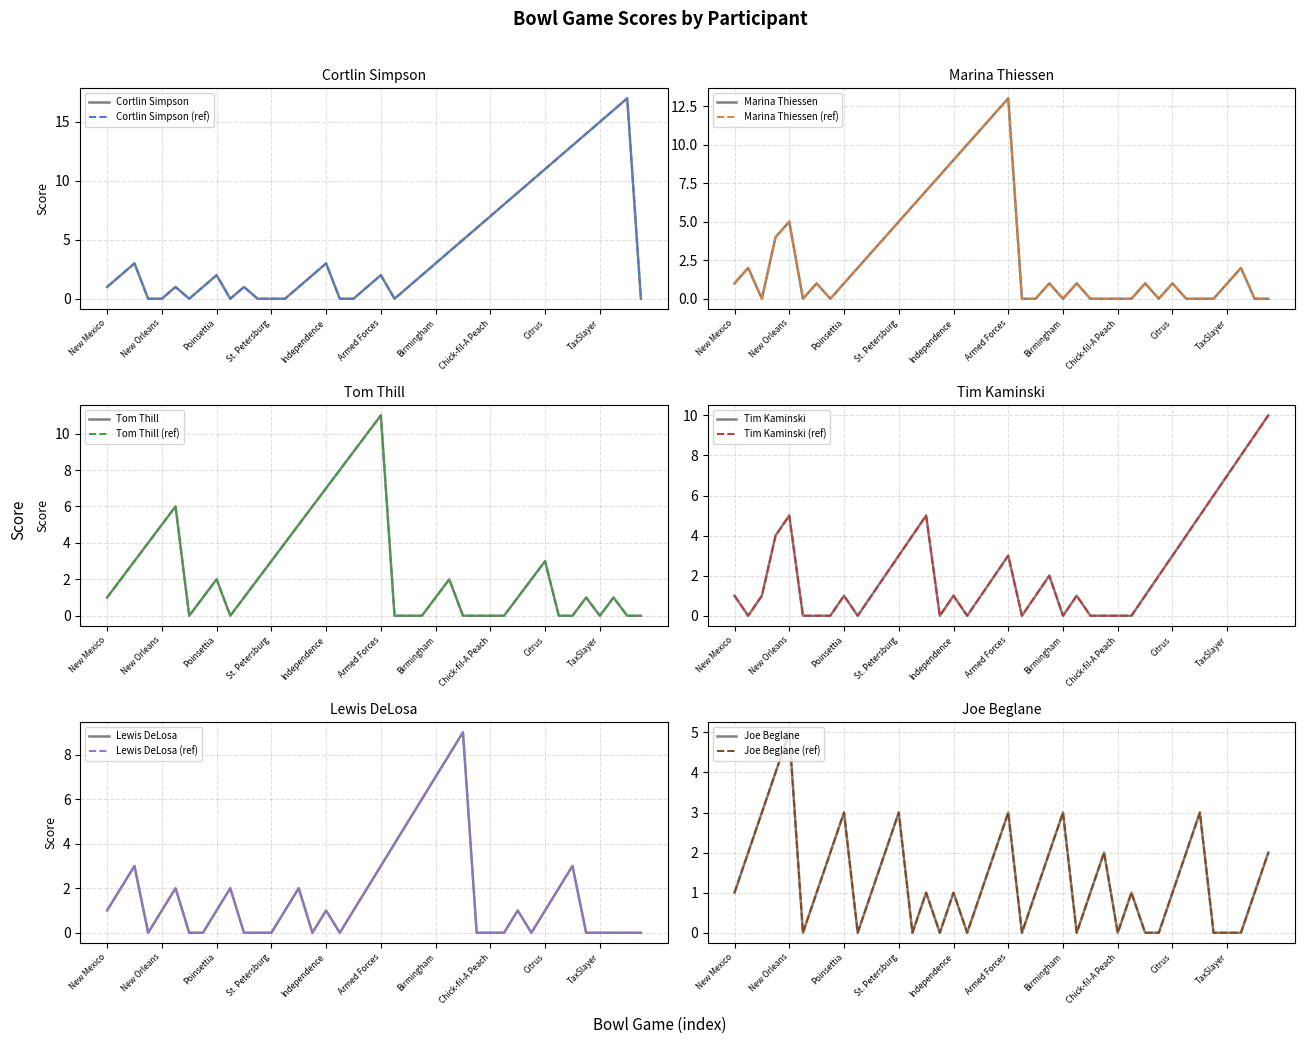

What is the difference between the maximum and minimum values in the Tom Thill series?

11